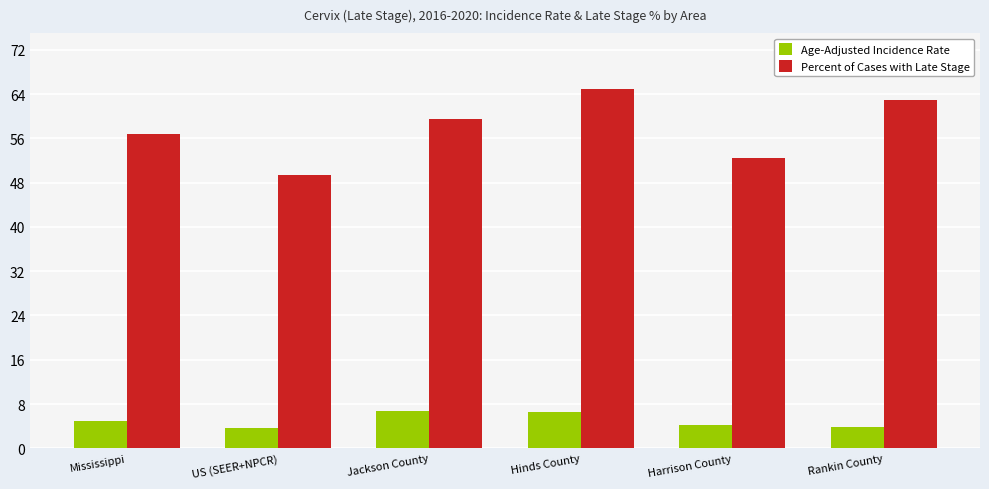

What is the sum of all Percent of Cases with Late Stage values?

345.9